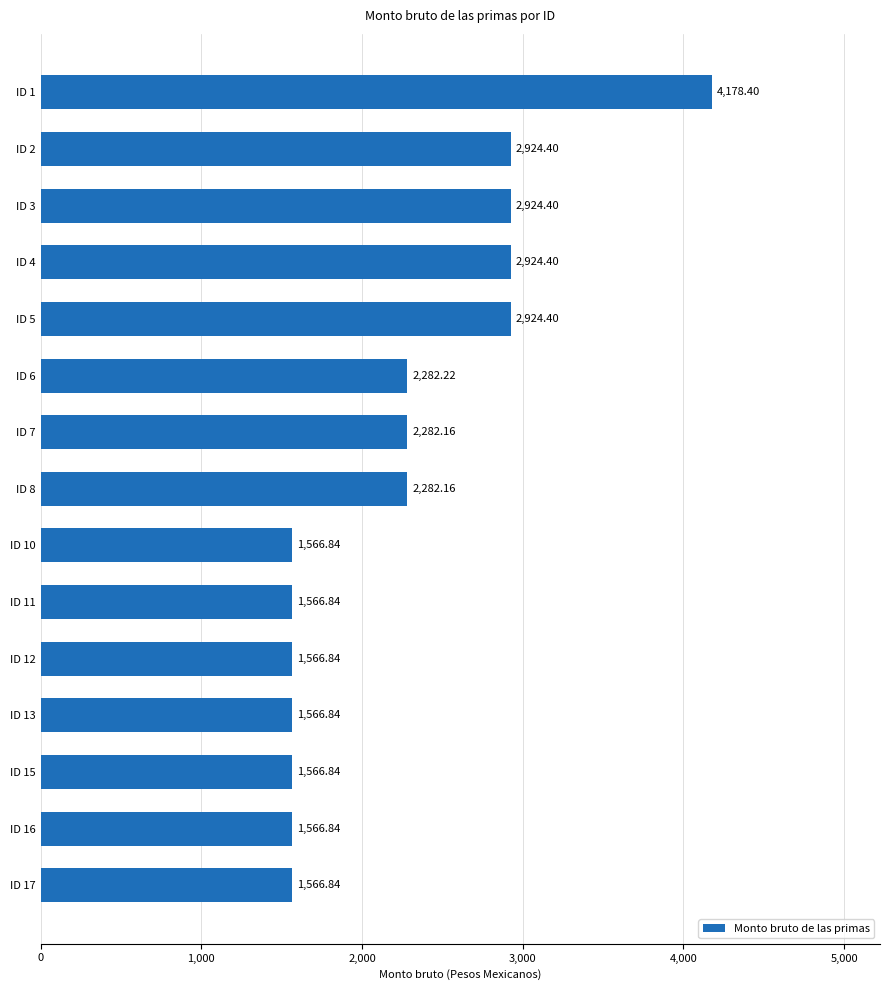

What is the difference between the maximum and minimum values?

2611.6